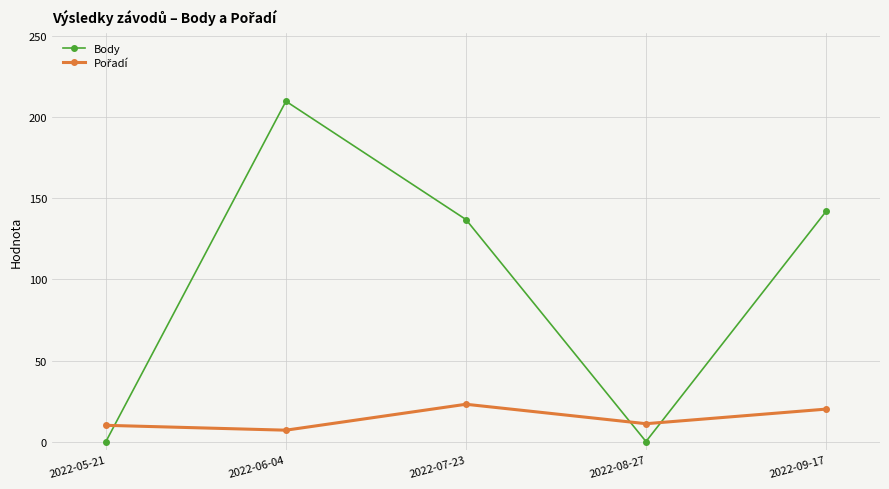

At which category is the sum across all series the highest?

2022-06-04